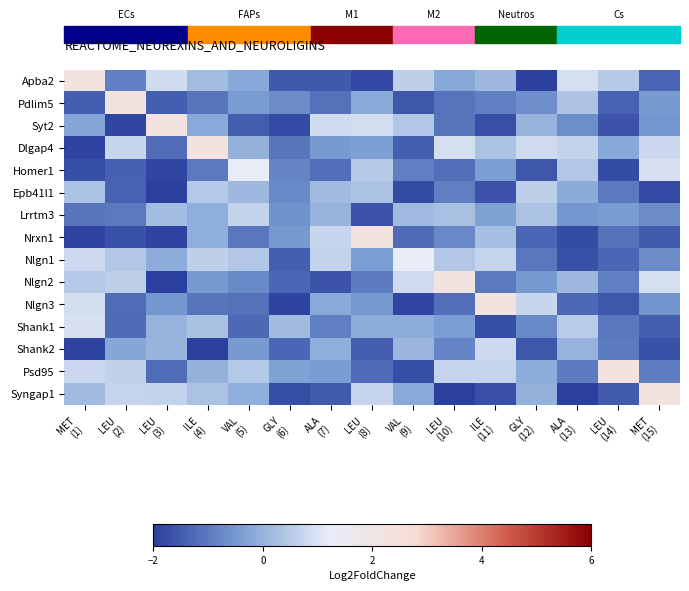

What is the difference between the highest and lowest values at ALA
(13)?

2.9